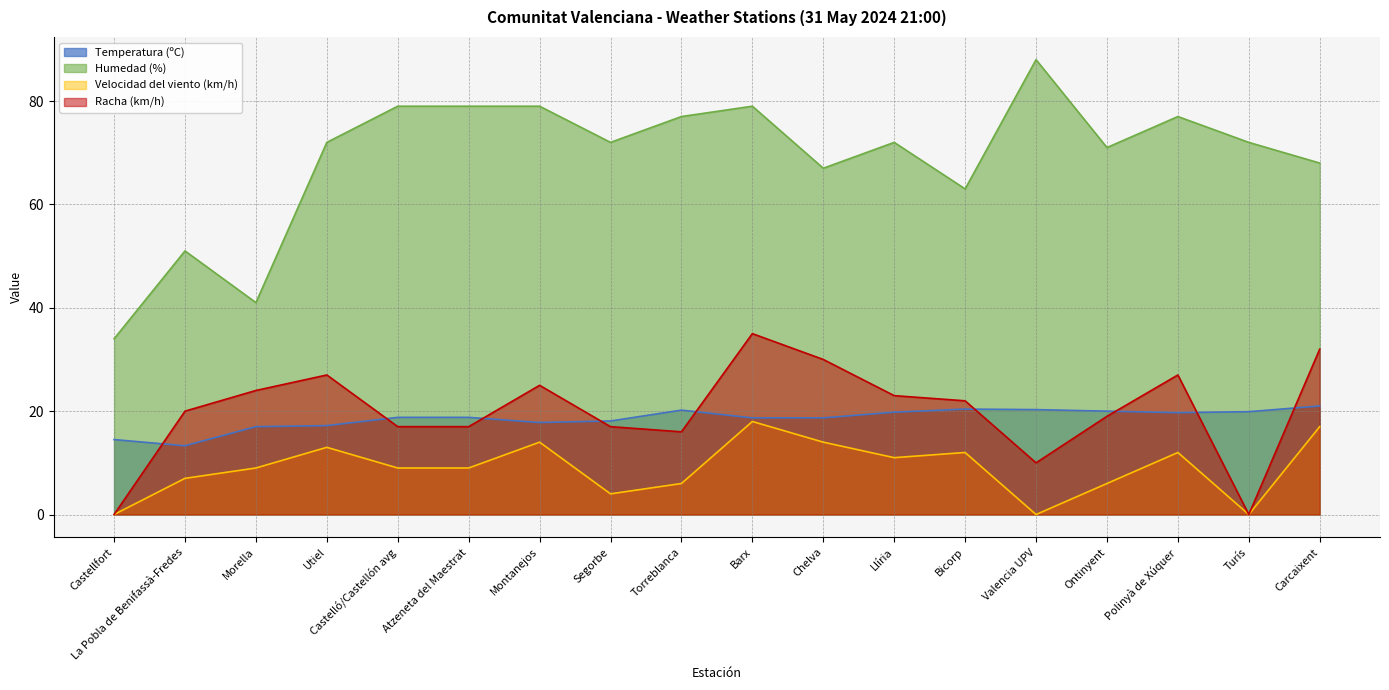

What is the sum of the Temperatura (ºC) values at Barx and Chelva?

37.4